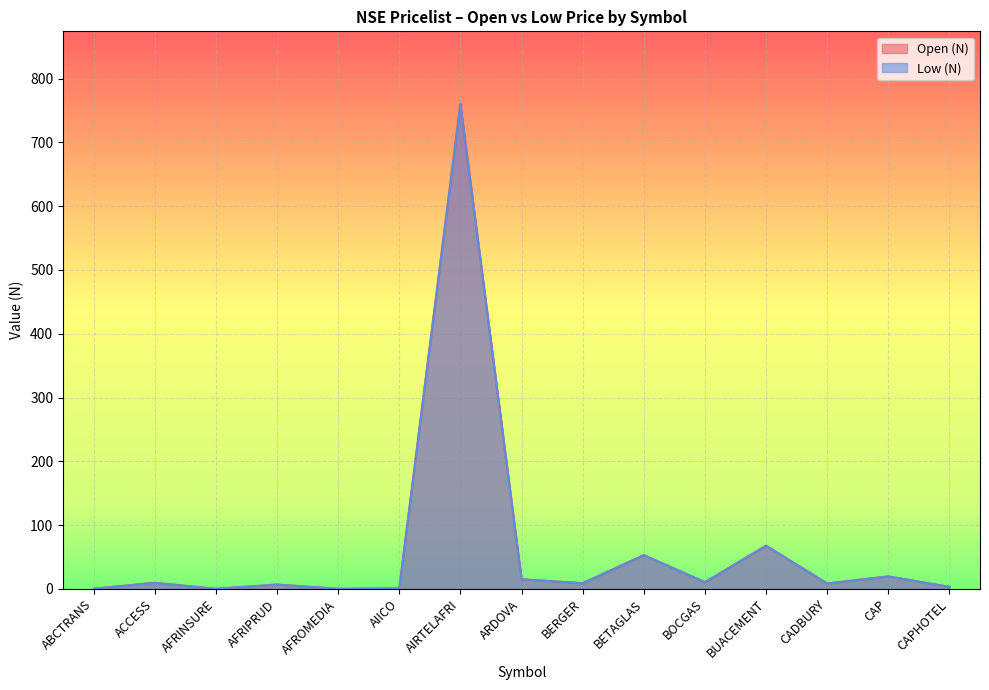

How many values in the Open (N) series are below 8?

6